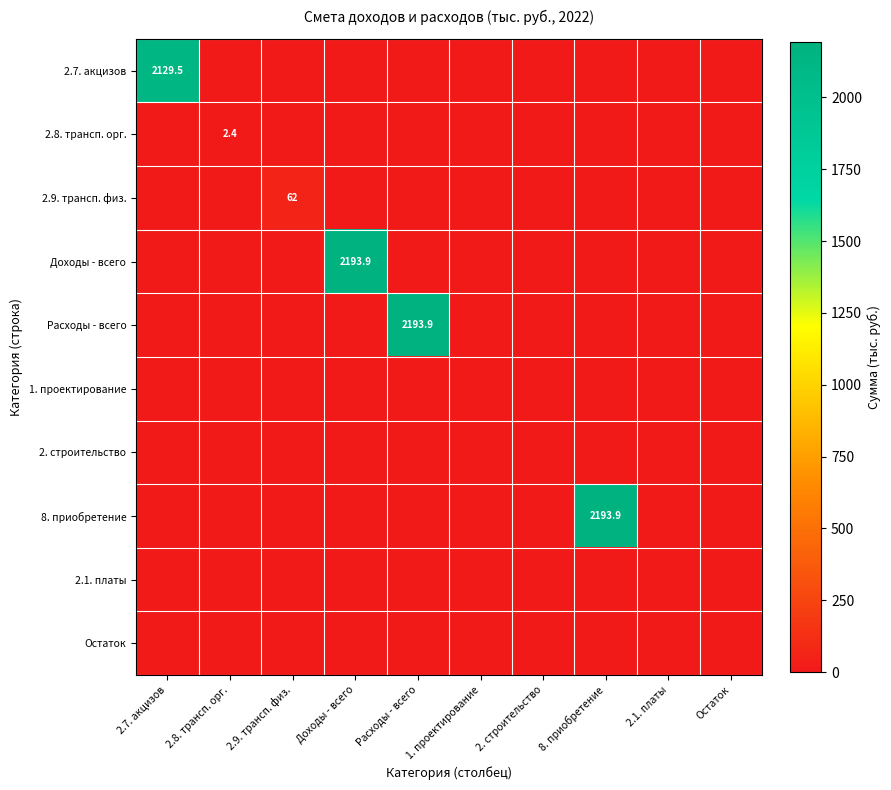

The value of 2.9. трансп. физ. at 2.7. акцизов is 0.0. True or false?

True